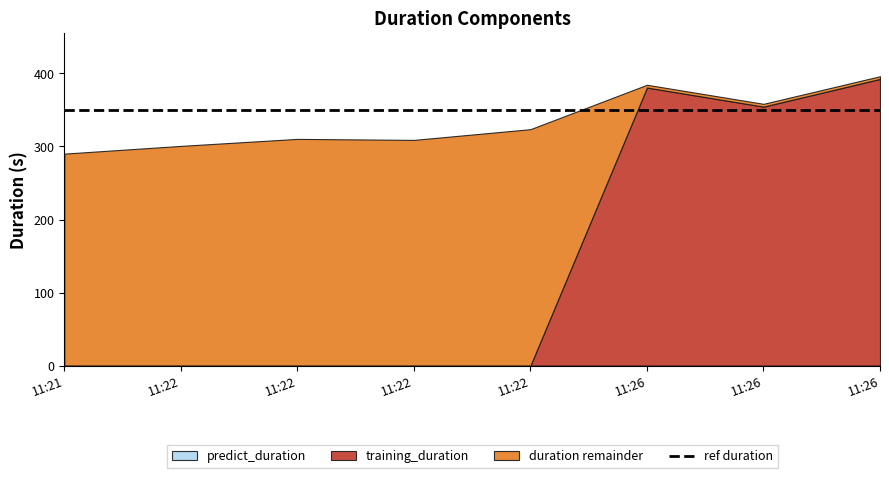

Reading left to right, extract all data points from this chart.

duration: 290.2	300.8	310.4	309.0	323.7	384.5	358.4	396.2
training_duration: 0.0	0.0	0.0	0.0	0.0	380.7	354.6	392.5
predict_duration: 0.0	0.0	0.0	0.0	0.0	0.0	0.0	0.0